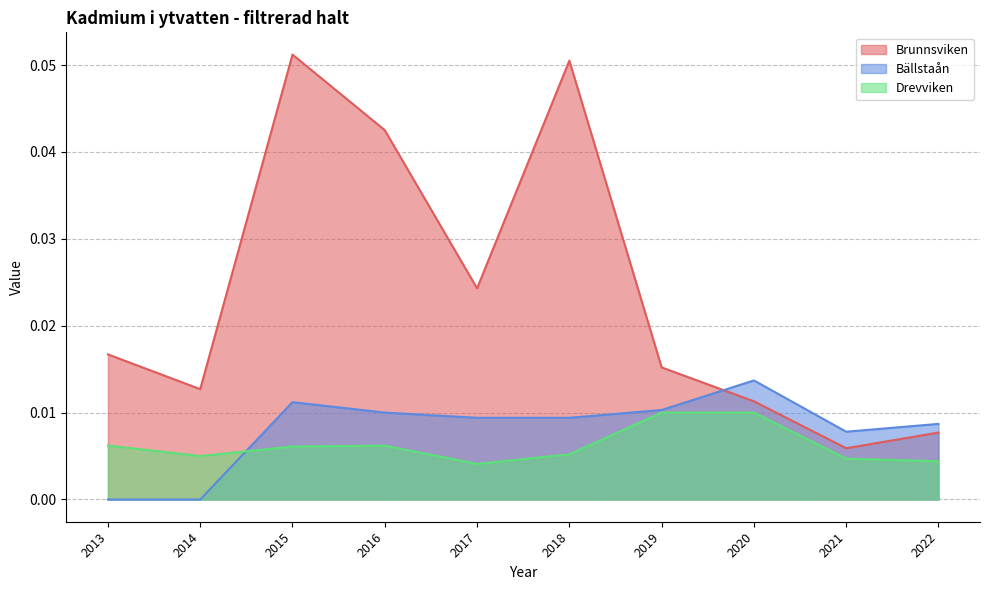

What is the value of the Brunnsviken point at the 6th from the left?

0.1